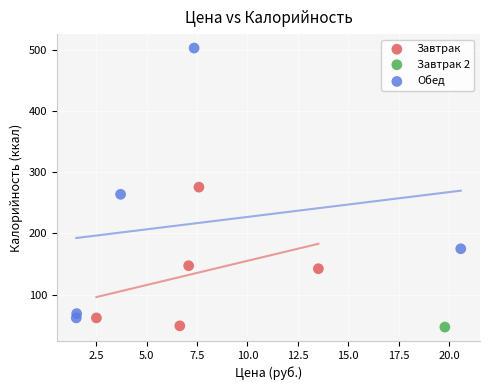

What are all the series names shown in the legend?

Завтрак, Завтрак 2, Обед